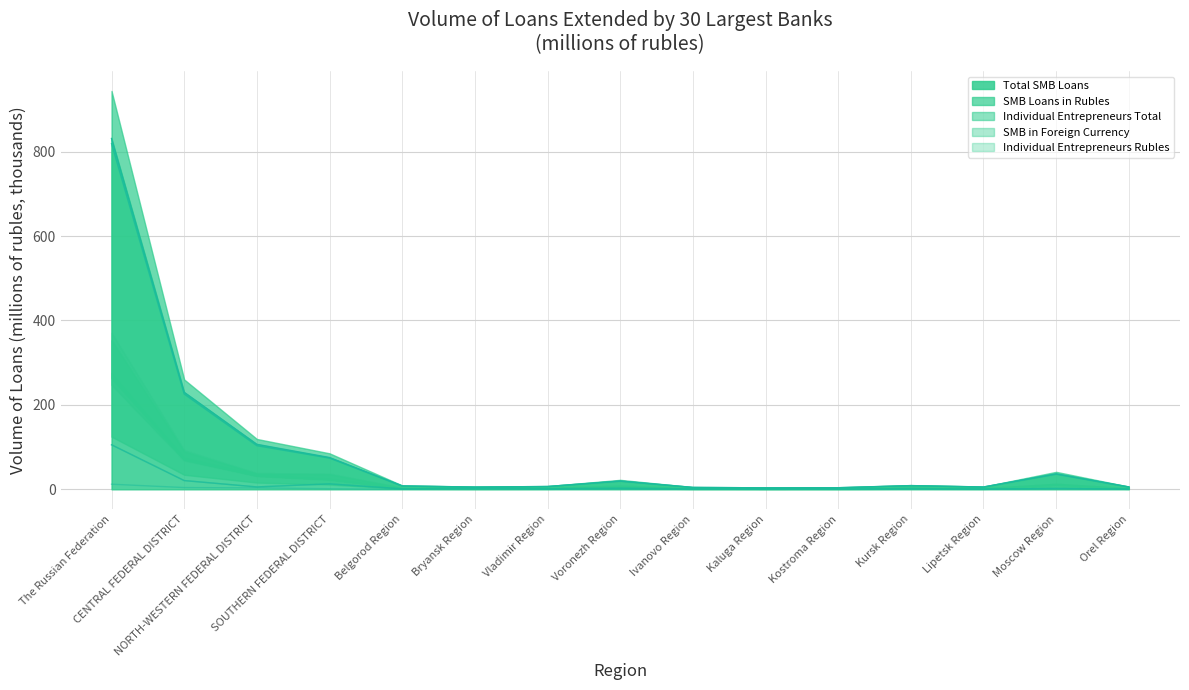

Reading left to right, list all the values displayed in this chart.

Total SMB Loans: The Russian Federation=831.2	CENTRAL FEDERAL DISTRICT=229.8	NORTH-WESTERN FEDERAL DISTRICT=106.6	SOUTHERN FEDERAL DISTRICT=75.3	Belgorod Region=8.0	Bryansk Region=5.3	Vladimir Region=6.6	Voronezh Region=19.5	Ivanovo Region=4.5	Kaluga Region=3.5	Kostroma Region=3.8	Kursk Region=8.8	Lipetsk Region=5.5	Moscow Region=36.6	Orel Region=5.6
SMB Loans in Rubles: The Russian Federation=819.2	CENTRAL FEDERAL DISTRICT=225.7	NORTH-WESTERN FEDERAL DISTRICT=103.3	SOUTHERN FEDERAL DISTRICT=74.0	Belgorod Region=8.0	Bryansk Region=5.3	Vladimir Region=6.6	Voronezh Region=19.5	Ivanovo Region=4.5	Kaluga Region=3.5	Kostroma Region=3.7	Kursk Region=8.6	Lipetsk Region=5.5	Moscow Region=35.9	Orel Region=5.5
Individual Entrepreneurs Total: The Russian Federation=105.5	CENTRAL FEDERAL DISTRICT=20.7	NORTH-WESTERN FEDERAL DISTRICT=5.6	SOUTHERN FEDERAL DISTRICT=12.9	Belgorod Region=1.1	Bryansk Region=2.3	Vladimir Region=1.2	Voronezh Region=2.6	Ivanovo Region=0.9	Kaluga Region=0.6	Kostroma Region=0.6	Kursk Region=1.7	Lipetsk Region=0.6	Moscow Region=1.9	Orel Region=0.7
SMB in Foreign Currency: The Russian Federation=12.1	CENTRAL FEDERAL DISTRICT=4.1	NORTH-WESTERN FEDERAL DISTRICT=3.3	SOUTHERN FEDERAL DISTRICT=1.3	Belgorod Region=0.0	Bryansk Region=0.0	Vladimir Region=0.0	Voronezh Region=0.0	Ivanovo Region=0.0	Kaluga Region=0.0	Kostroma Region=0.1	Kursk Region=0.2	Lipetsk Region=0.0	Moscow Region=0.7	Orel Region=0.2
Individual Entrepreneurs Rubles: The Russian Federation=105.4	CENTRAL FEDERAL DISTRICT=20.7	NORTH-WESTERN FEDERAL DISTRICT=5.6	SOUTHERN FEDERAL DISTRICT=12.9	Belgorod Region=1.1	Bryansk Region=2.3	Vladimir Region=1.2	Voronezh Region=2.6	Ivanovo Region=0.9	Kaluga Region=0.6	Kostroma Region=0.6	Kursk Region=1.7	Lipetsk Region=0.6	Moscow Region=1.9	Orel Region=0.7